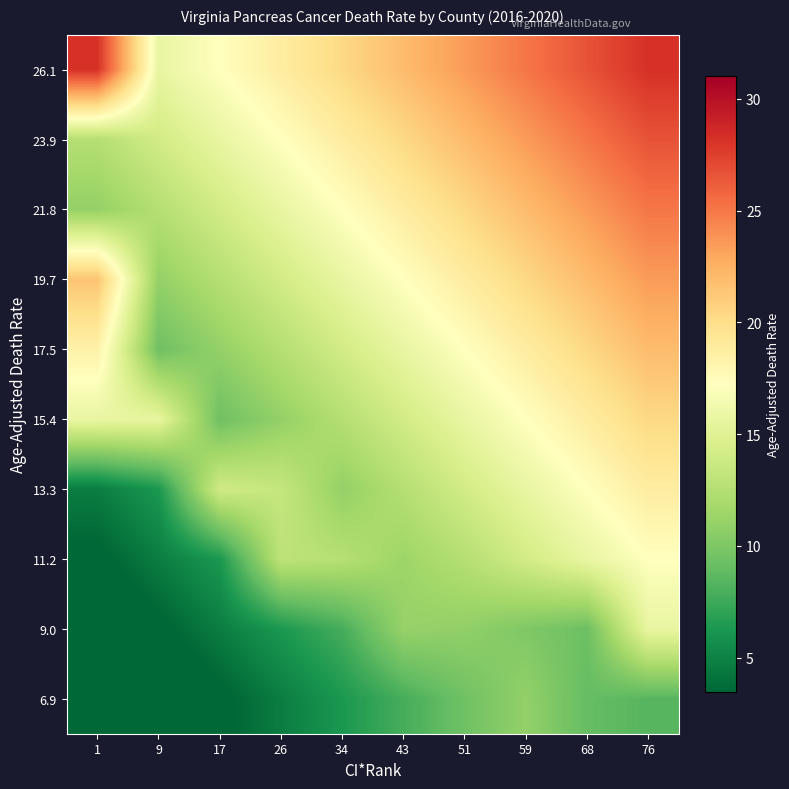

Reading left to right, list all the values displayed in this chart.

6.9: 1=0.0	9=1.6	17=3.1	26=4.7	34=6.3	43=7.8	51=9.4	59=11.0	68=9.0	76=8.4
9.0: 1=1.6	9=3.1	17=4.7	26=6.3	34=7.8	43=11.1	51=10.9	59=10.1	68=9.3	76=15.7
11.2: 1=3.1	9=4.7	17=6.3	26=13.0	34=12.6	43=11.4	51=12.5	59=14.1	68=15.7	76=17.2
13.3: 1=4.7	9=6.3	17=14.0	26=13.4	34=11.0	43=12.5	51=14.1	59=15.7	68=17.2	76=18.8
15.4: 1=15.7	9=15.6	17=9.4	26=11.0	34=12.5	43=14.1	51=15.7	59=17.2	68=18.8	76=20.4
17.5: 1=18.4	9=9.4	17=11.0	26=12.5	34=14.1	43=15.7	51=17.2	59=18.8	68=20.4	76=21.9
19.7: 1=21.5	9=11.0	17=12.5	26=14.1	34=15.7	43=17.2	51=18.8	59=20.4	68=21.9	76=23.5
21.8: 1=11.0	9=12.5	17=14.1	26=15.7	34=17.2	43=18.8	51=20.4	59=21.9	68=23.5	76=25.1
23.9: 1=12.5	9=14.1	17=15.7	26=17.2	34=18.8	43=20.4	51=21.9	59=23.5	68=25.1	76=26.6
26.1: 1=28.2	9=15.7	17=17.2	26=18.8	34=20.4	43=21.9	51=23.5	59=25.1	68=26.6	76=28.2